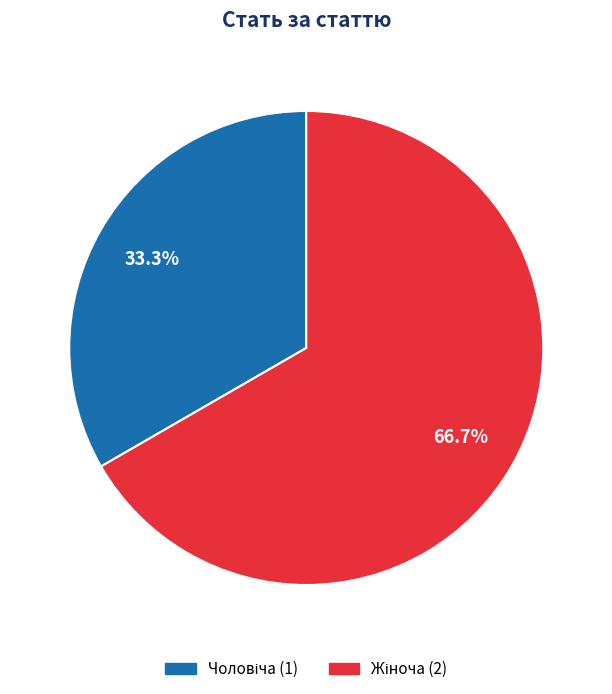

Is there a majority slice in this chart?

Yes